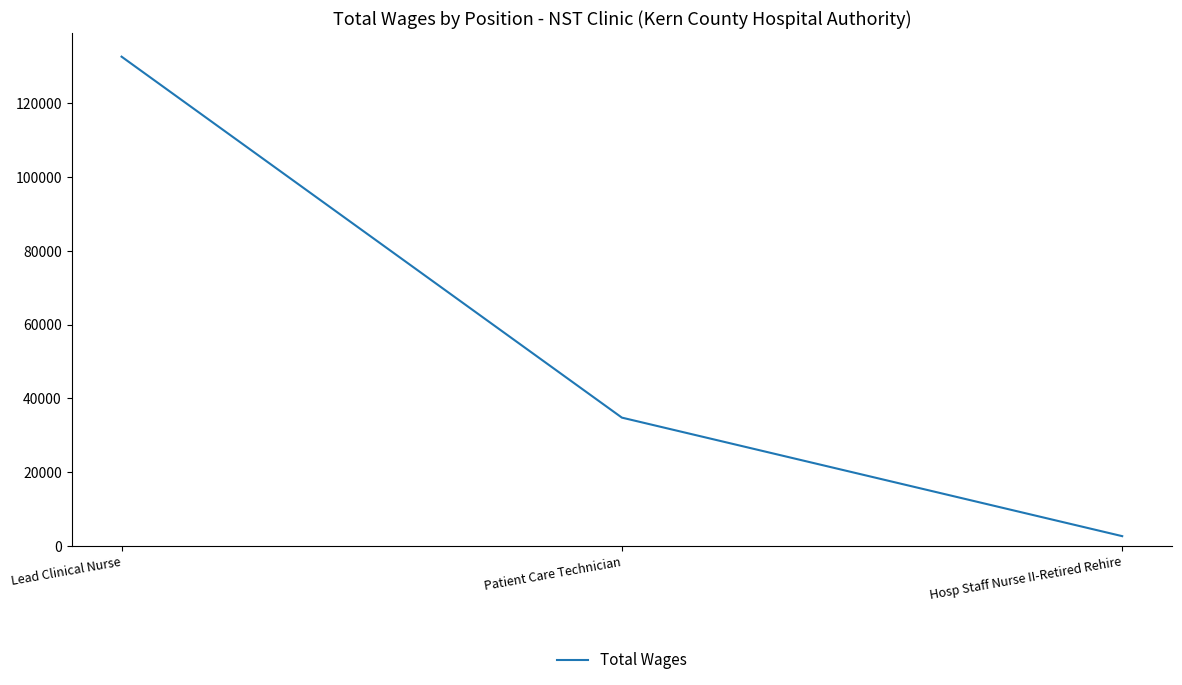

Rank the categories by value from highest to lowest.

Lead Clinical Nurse, Patient Care Technician, Hosp Staff Nurse II-Retired Rehire